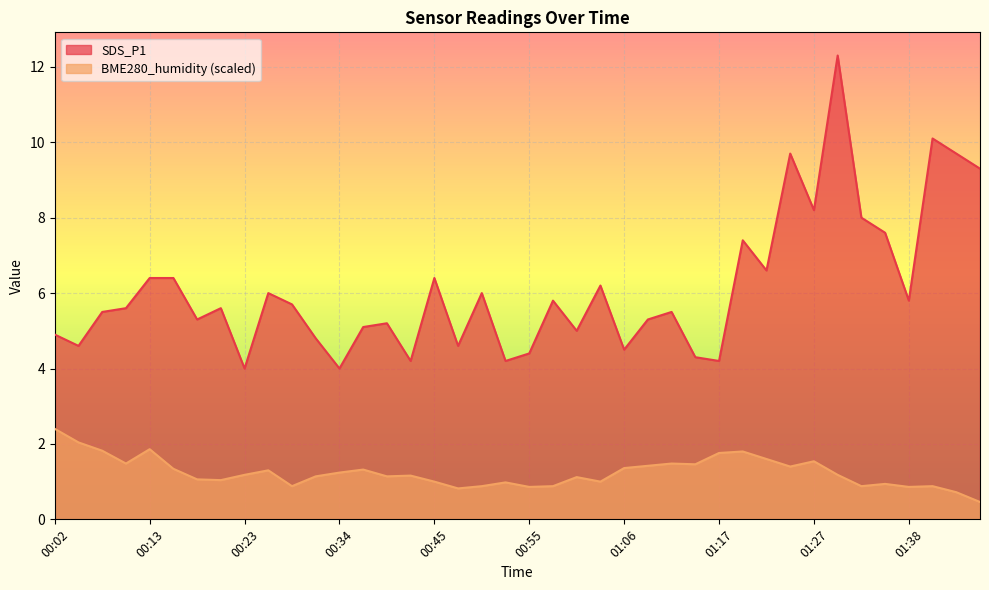

At 00:37, list the series in order from largest to smallest.

SDS_P1, BME280_humidity